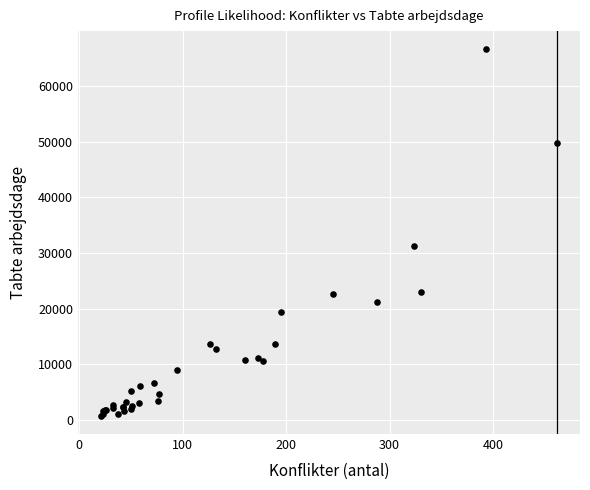

What Y value in the scatter plot is closest to 33669?

31260